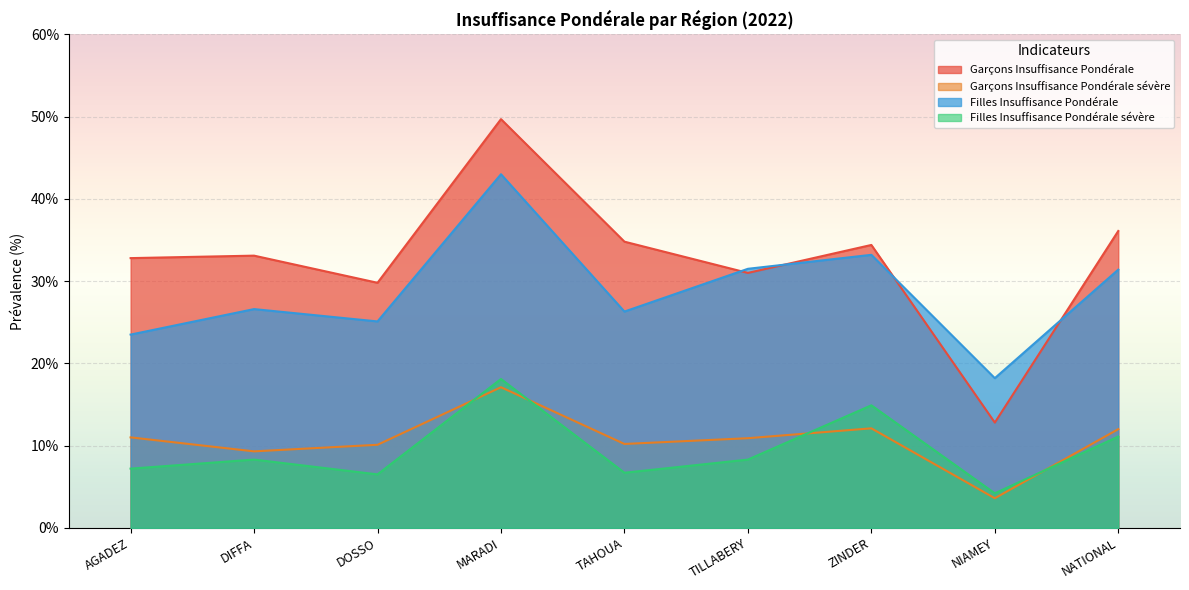

Which series changed the most between DIFFA and ZINDER?

Filles Insuffisance Pondérale